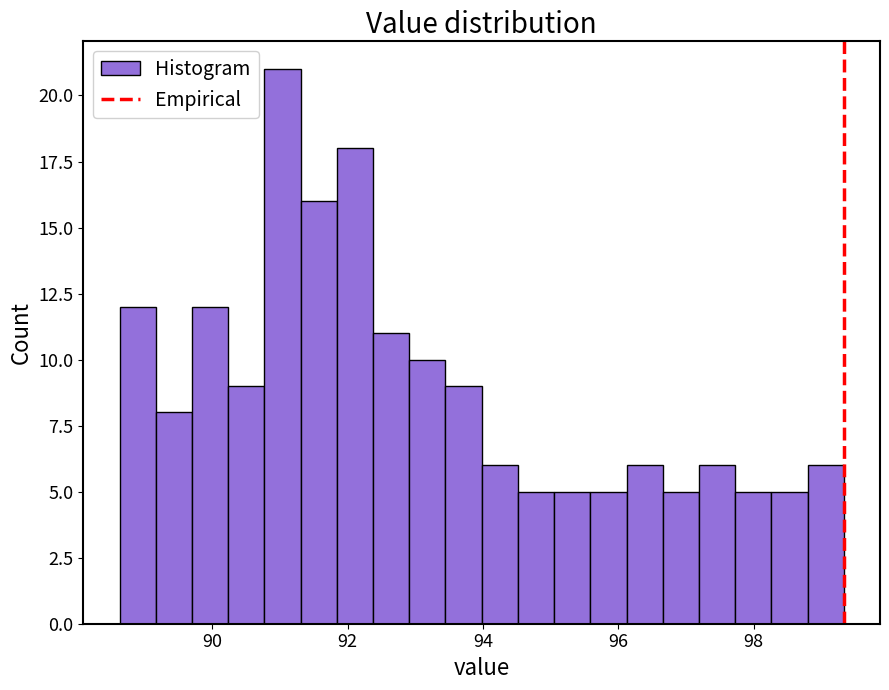

Around what value on the x-axis is the tallest bar? Give the approximate position of its centre, as read against the axis.

91.0